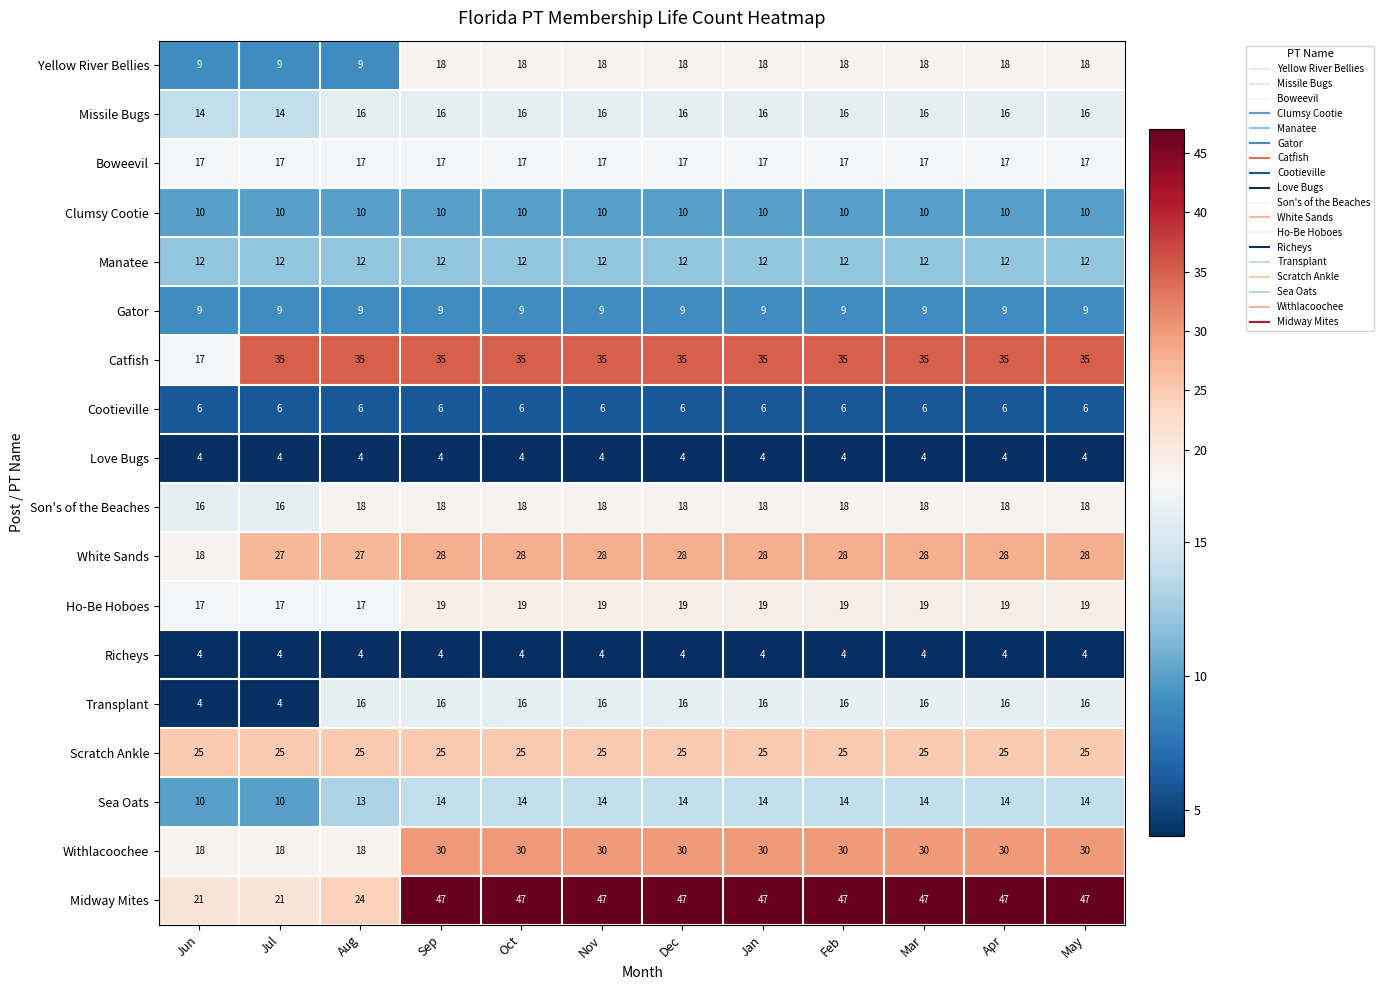

What is the difference between the highest and lowest values at May?

43